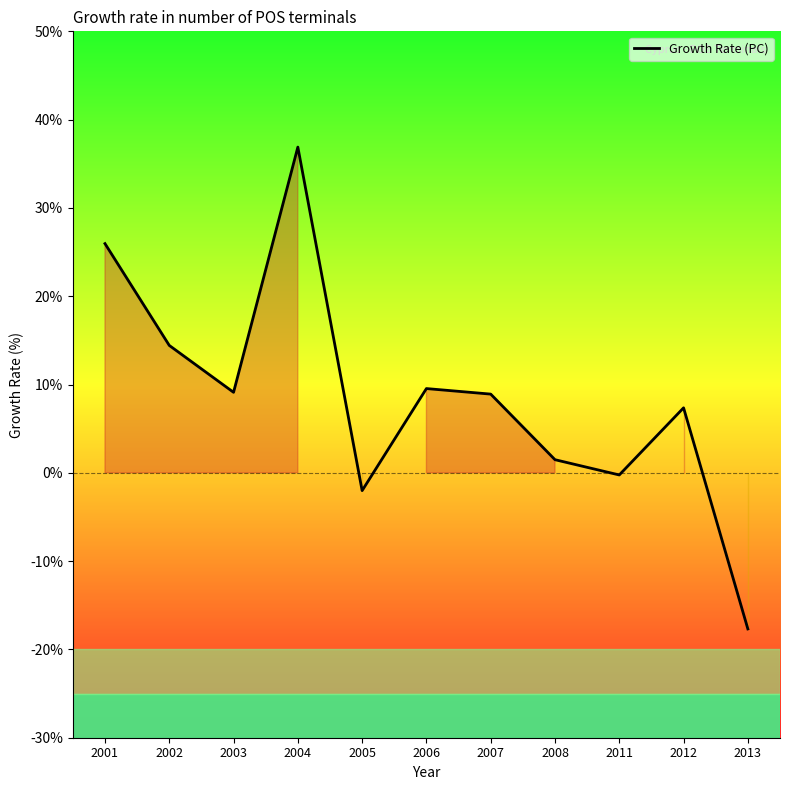

What is the change in value from 2005 to 2008?

+3.5